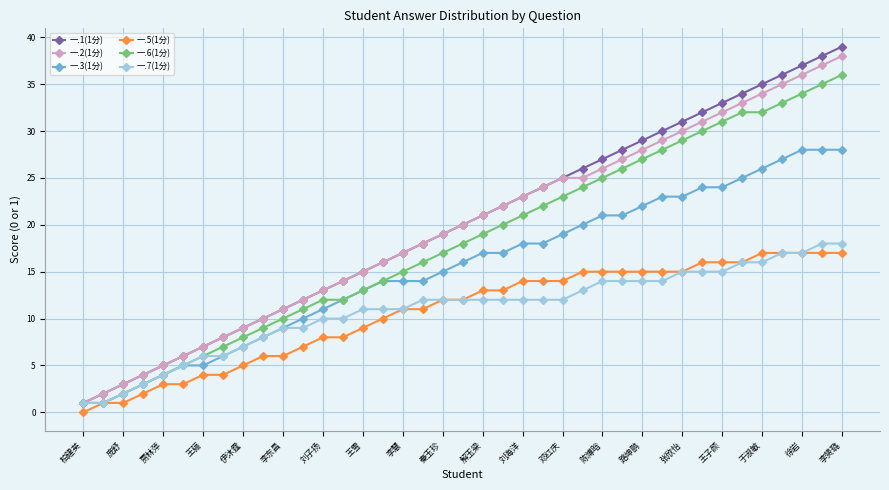

What is the difference between the maximum and minimum values in the 一.1(1分) series?

38